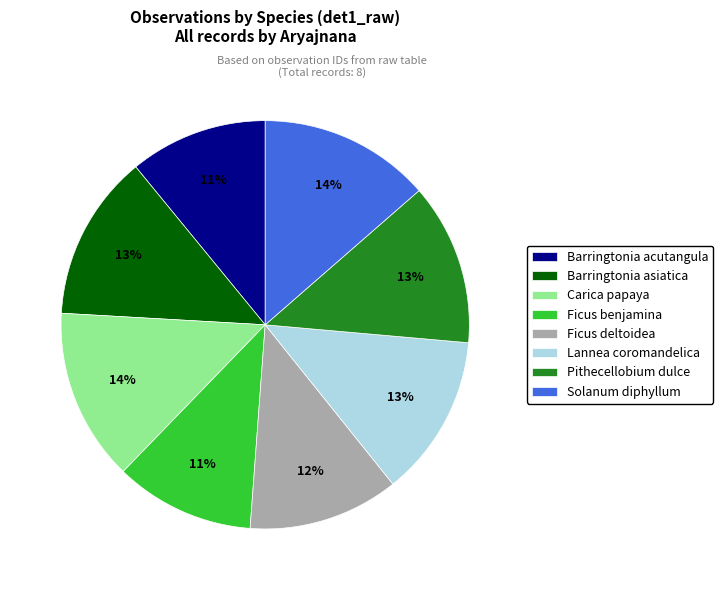

Count the number of slices in the pie.

8